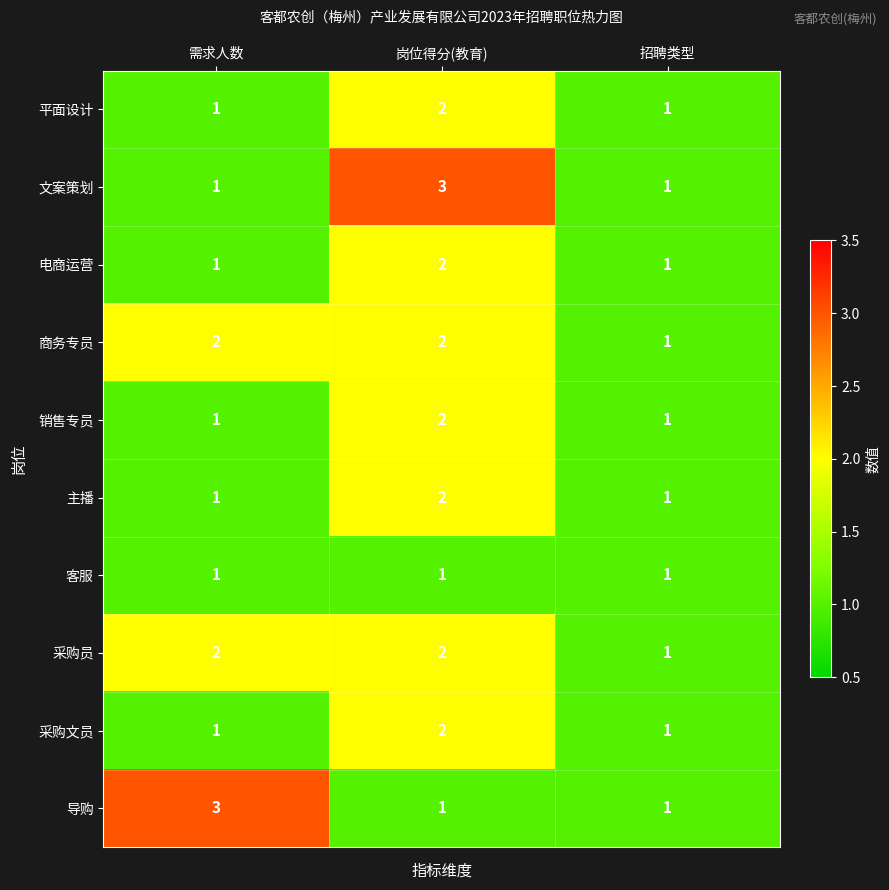

What is the smallest value displayed?

1